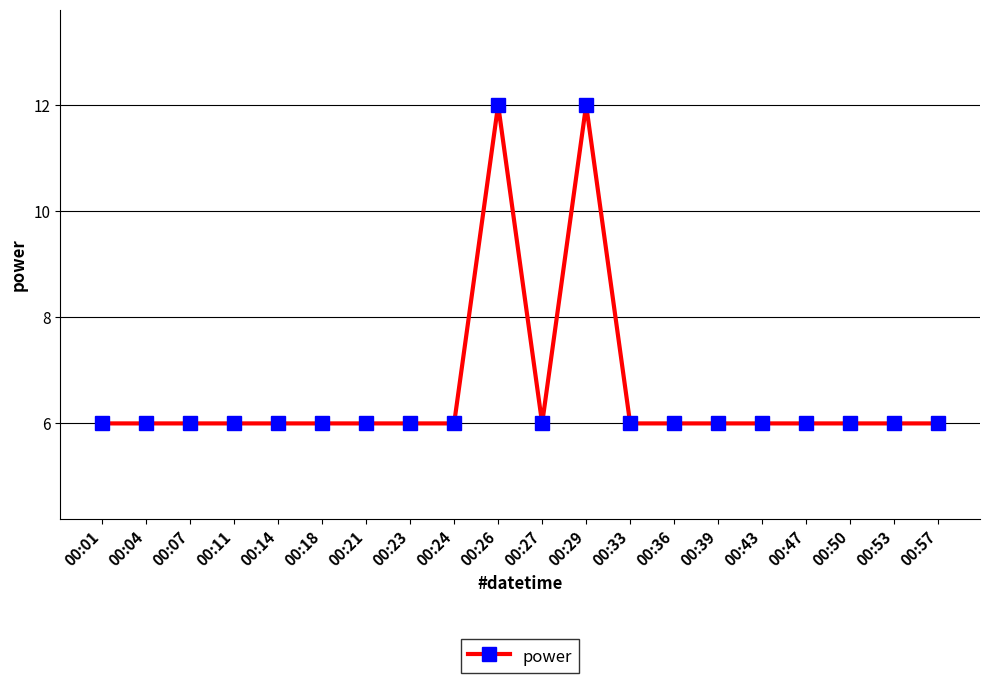

What is the ratio of the value at 00:53 to the value at 00:11?

1.0